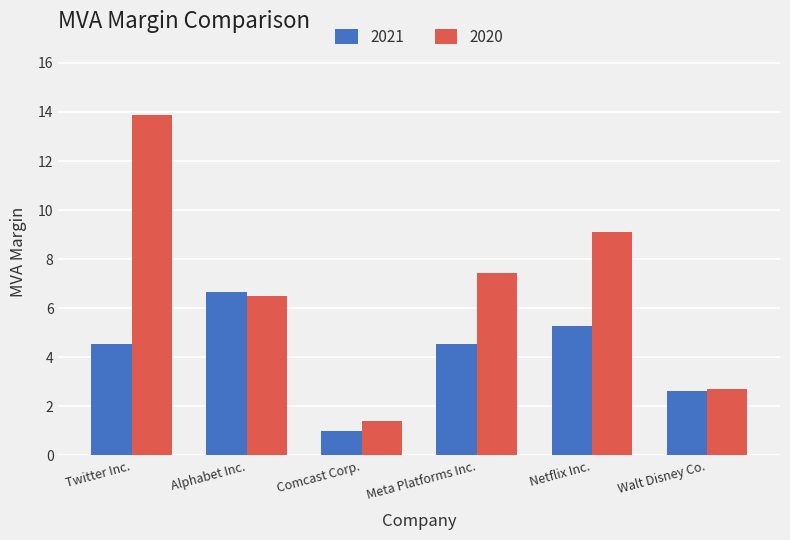

Between Comcast Corp. and Meta Platforms Inc., which series saw the biggest shift?

2020